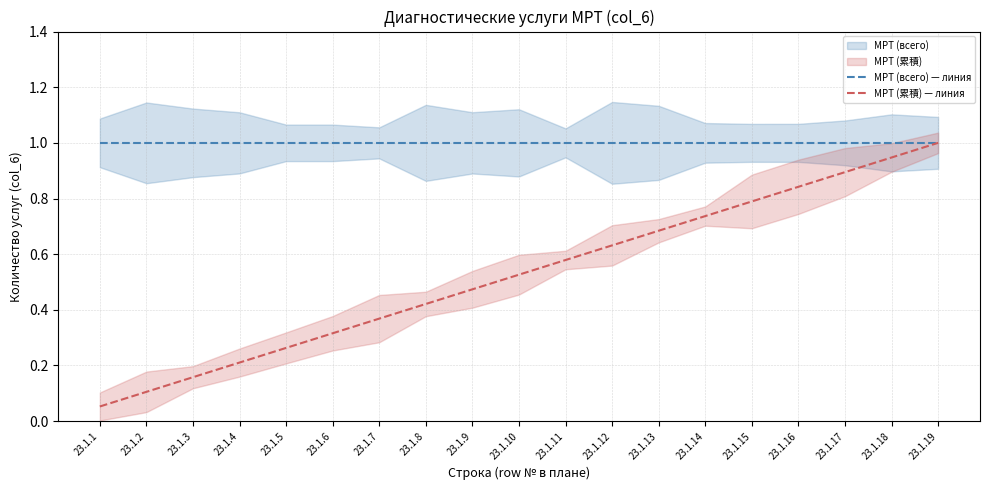

Reading right to left, transcribe all the data shown in this chart.

МРТ (всего) — линия: 1.0	1.0	1.0	1.0	1.0	1.0	1.0	1.0	1.0	1.0	1.0	1.0	1.0	1.0	1.0	1.0	1.0	1.0	1.0
МРТ (累積) — линия: 1.0	0.9	0.9	0.8	0.8	0.7	0.7	0.6	0.6	0.5	0.5	0.4	0.4	0.3	0.3	0.2	0.2	0.1	0.1